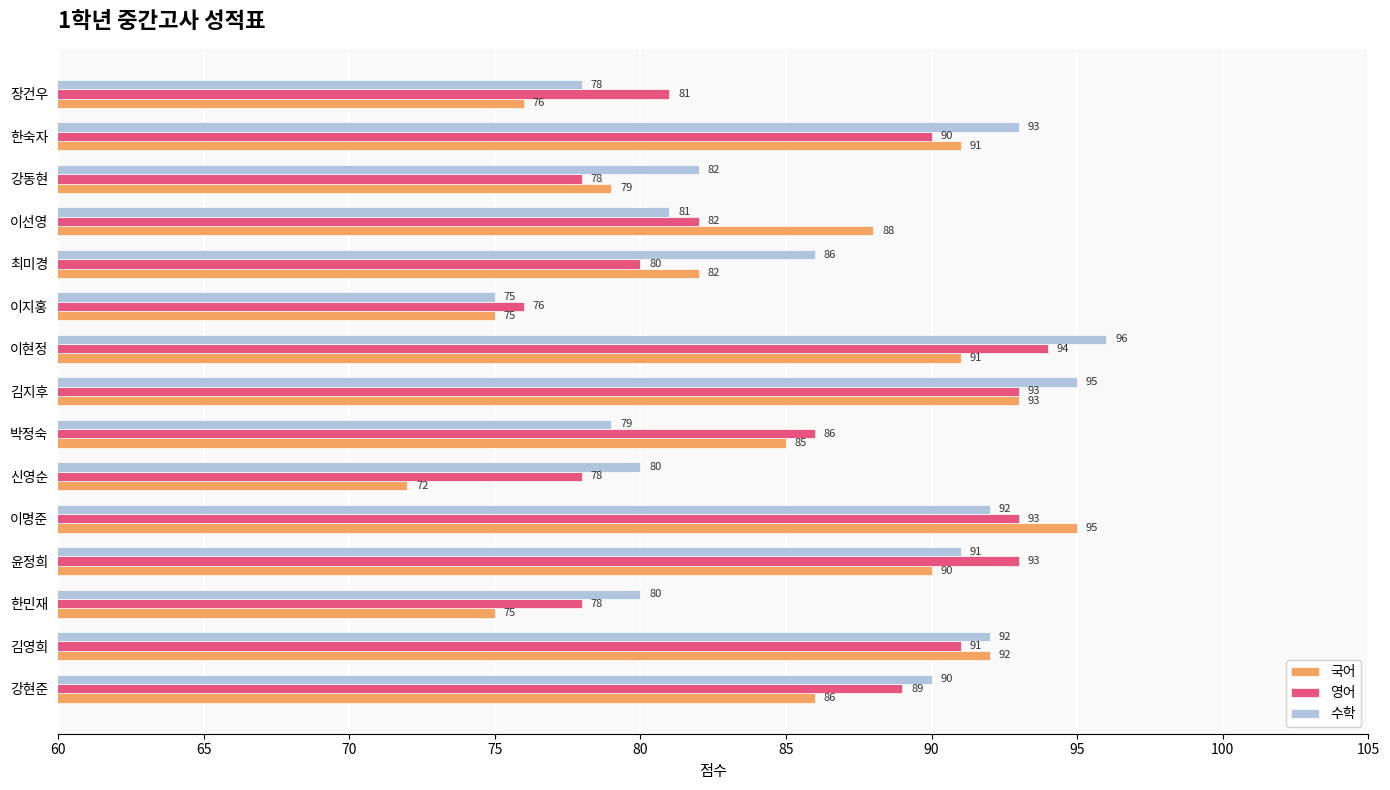

True or false: 영어 has a value of 89 at 강현준.

True